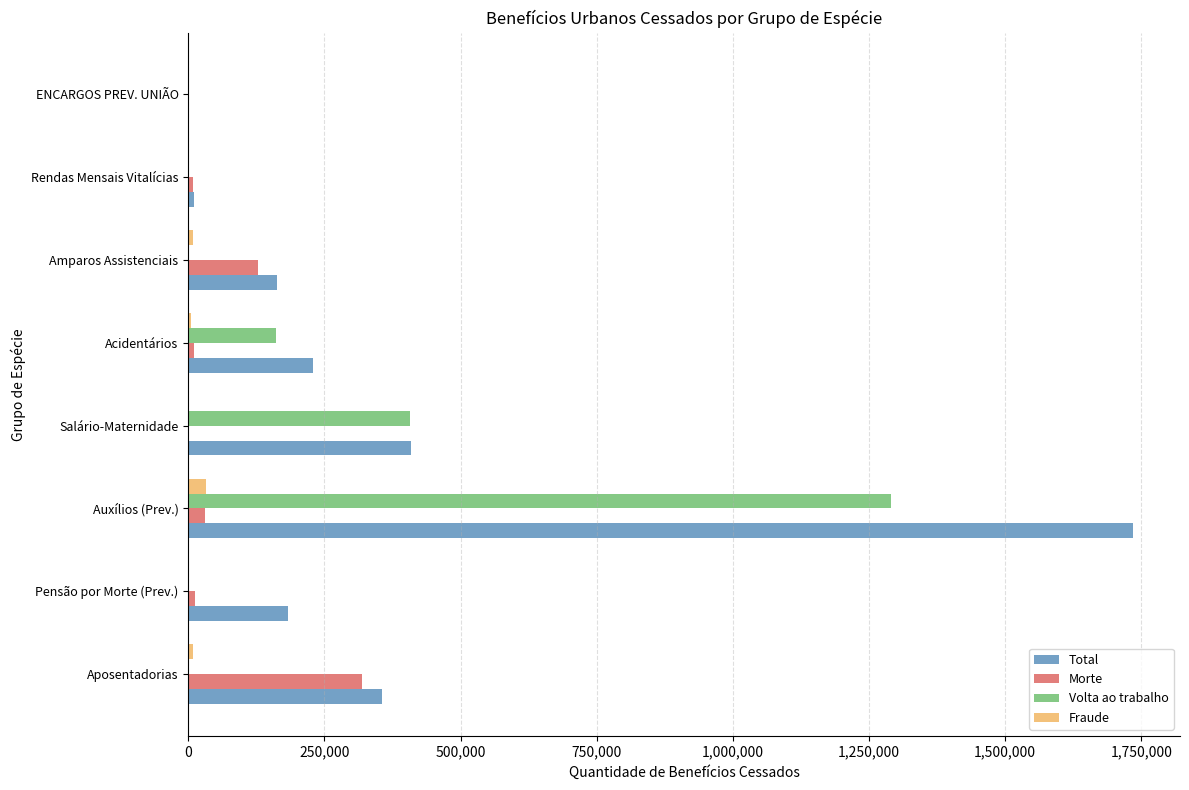

What is the maximum value for Total?

1734289